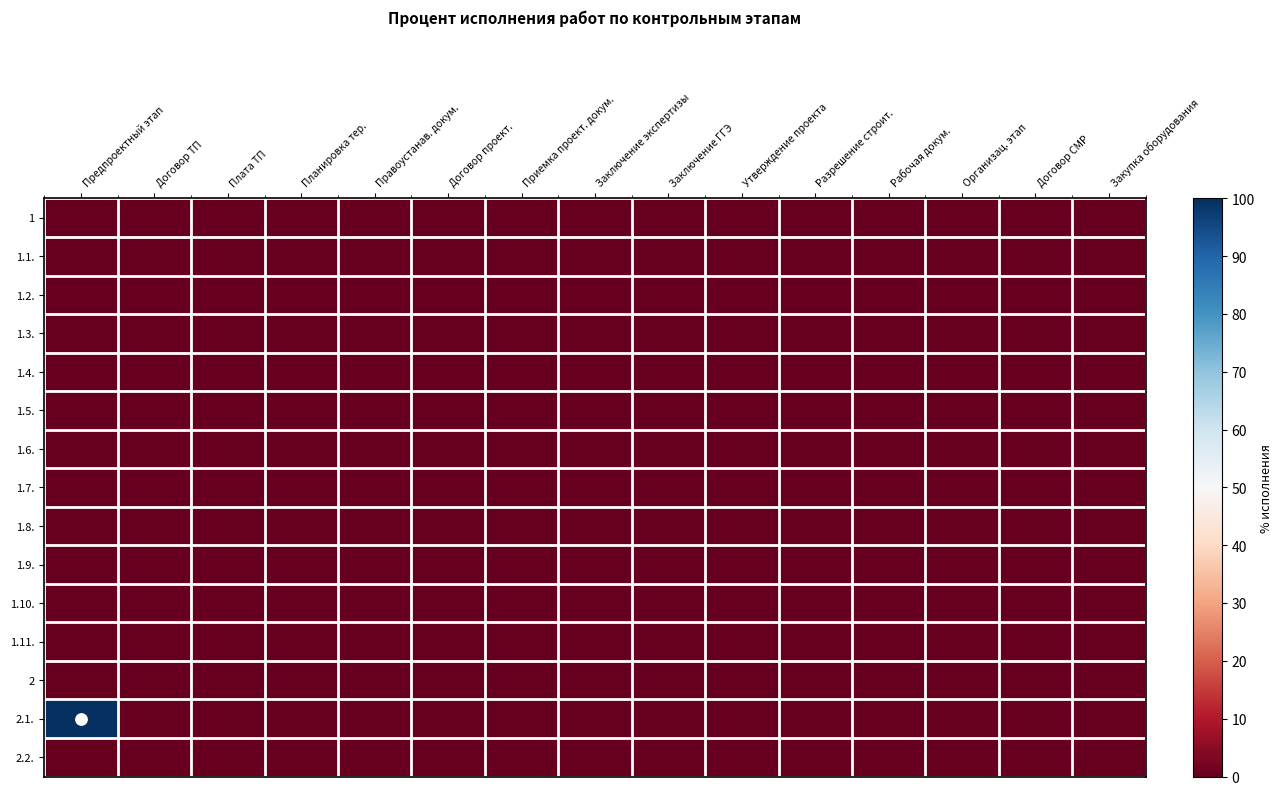

At which category does the chart reach its peak across all series?

Предпроектный этап